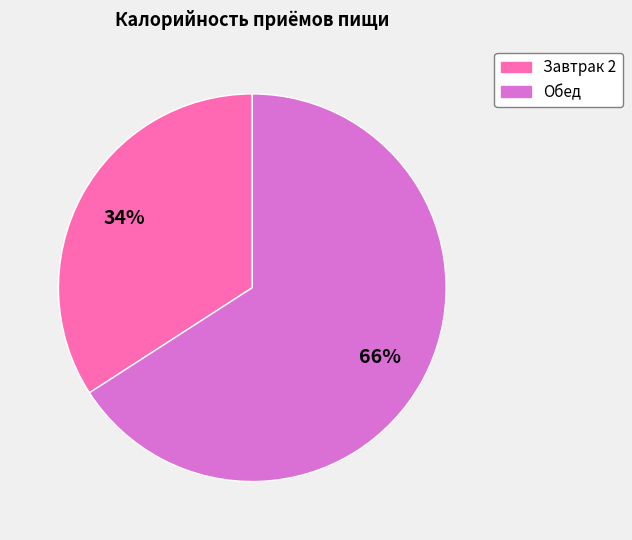

What is the smallest slice in the pie chart?

Завтрак 2